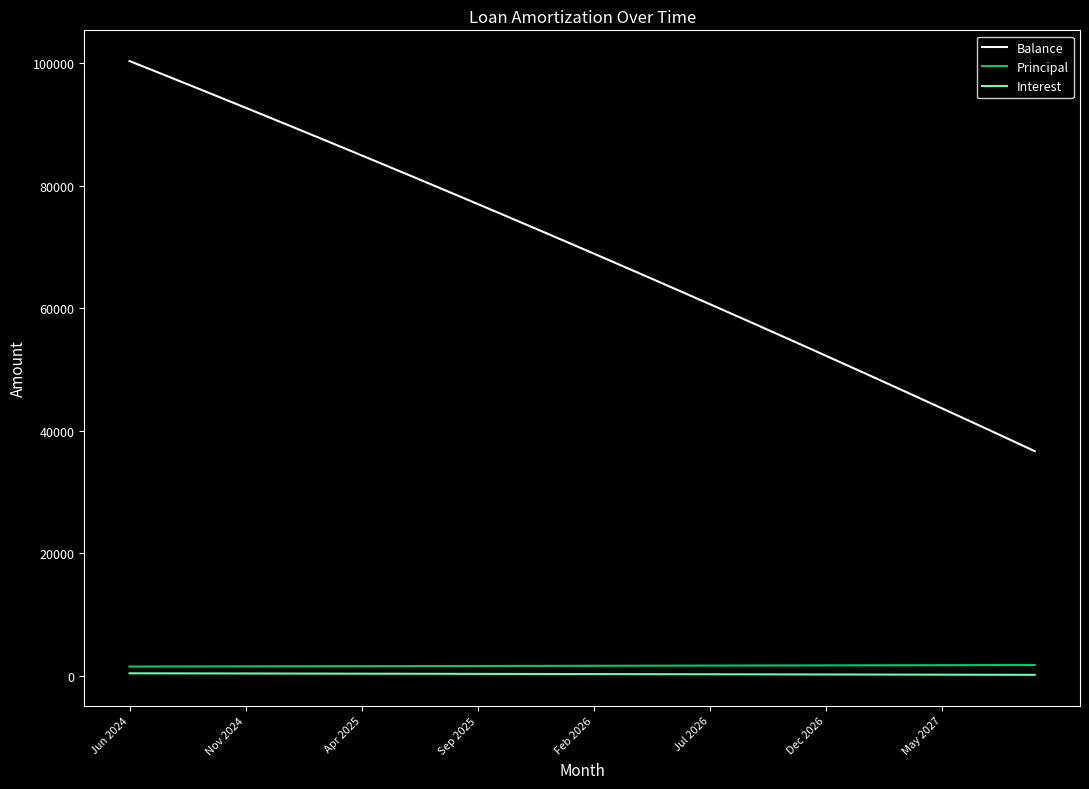

Which series has the widest spread of values?

Balance